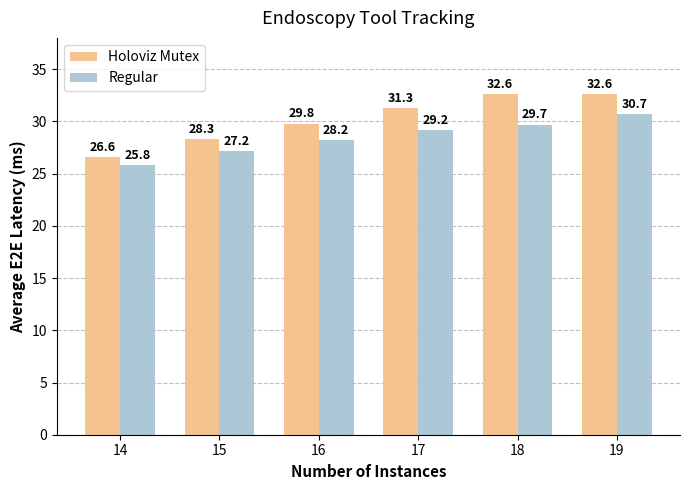

At 15, list the series in order from smallest to largest.

Regular, Holoviz Mutex